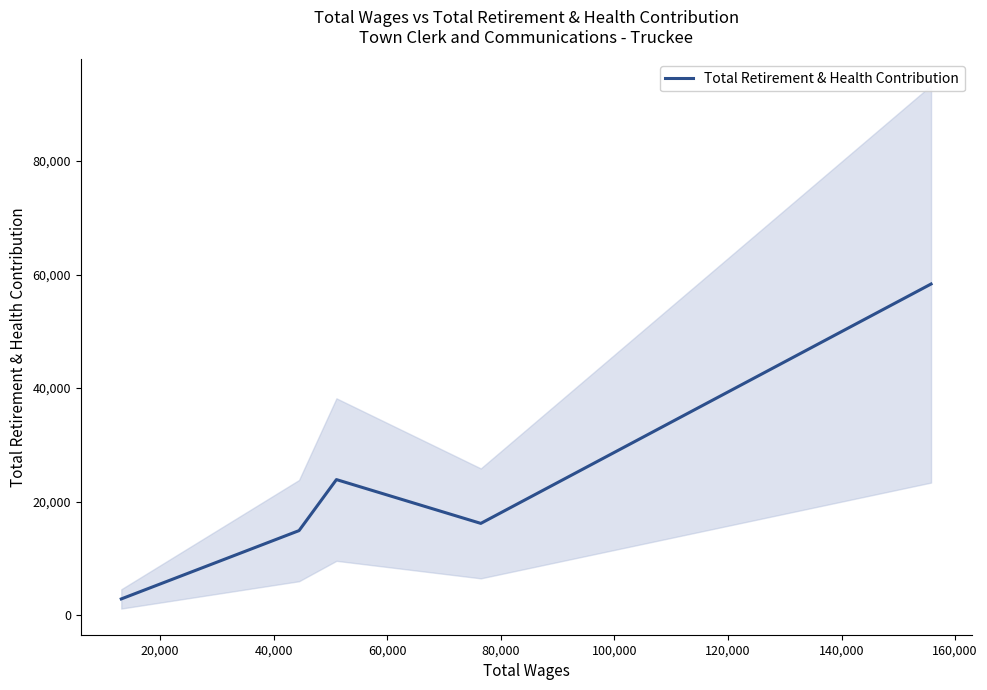

How many lines are shown in the chart?

1